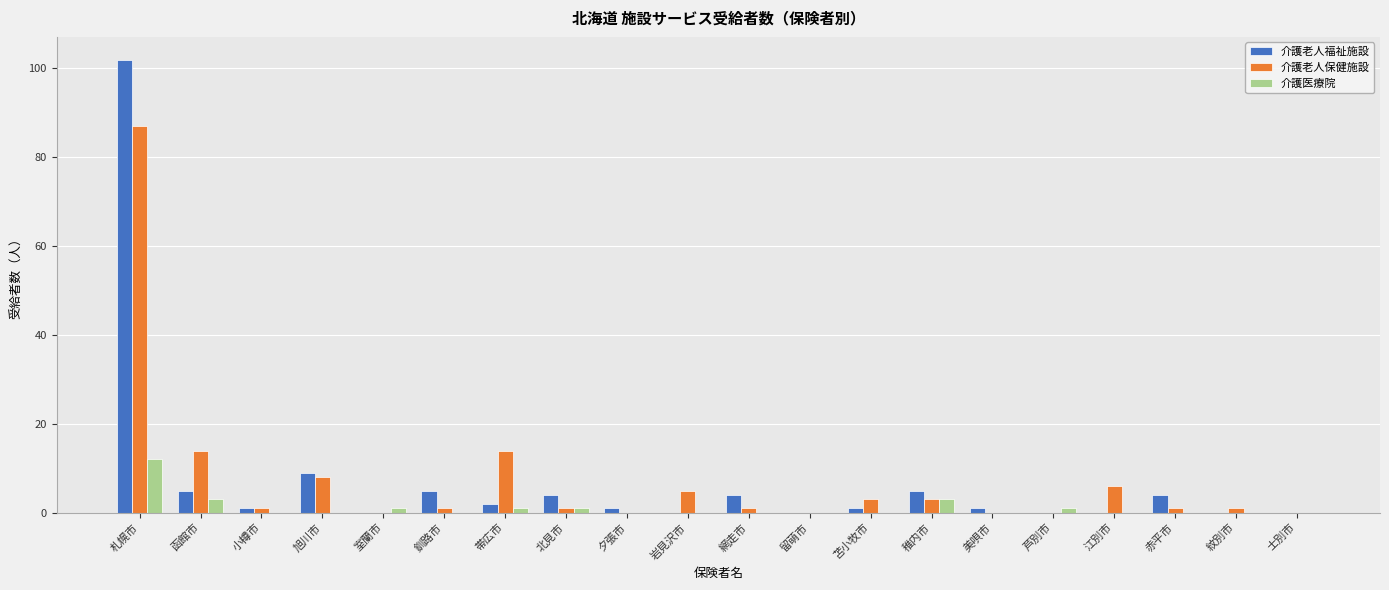

What is the highest value of the 介護医療院 series?

12